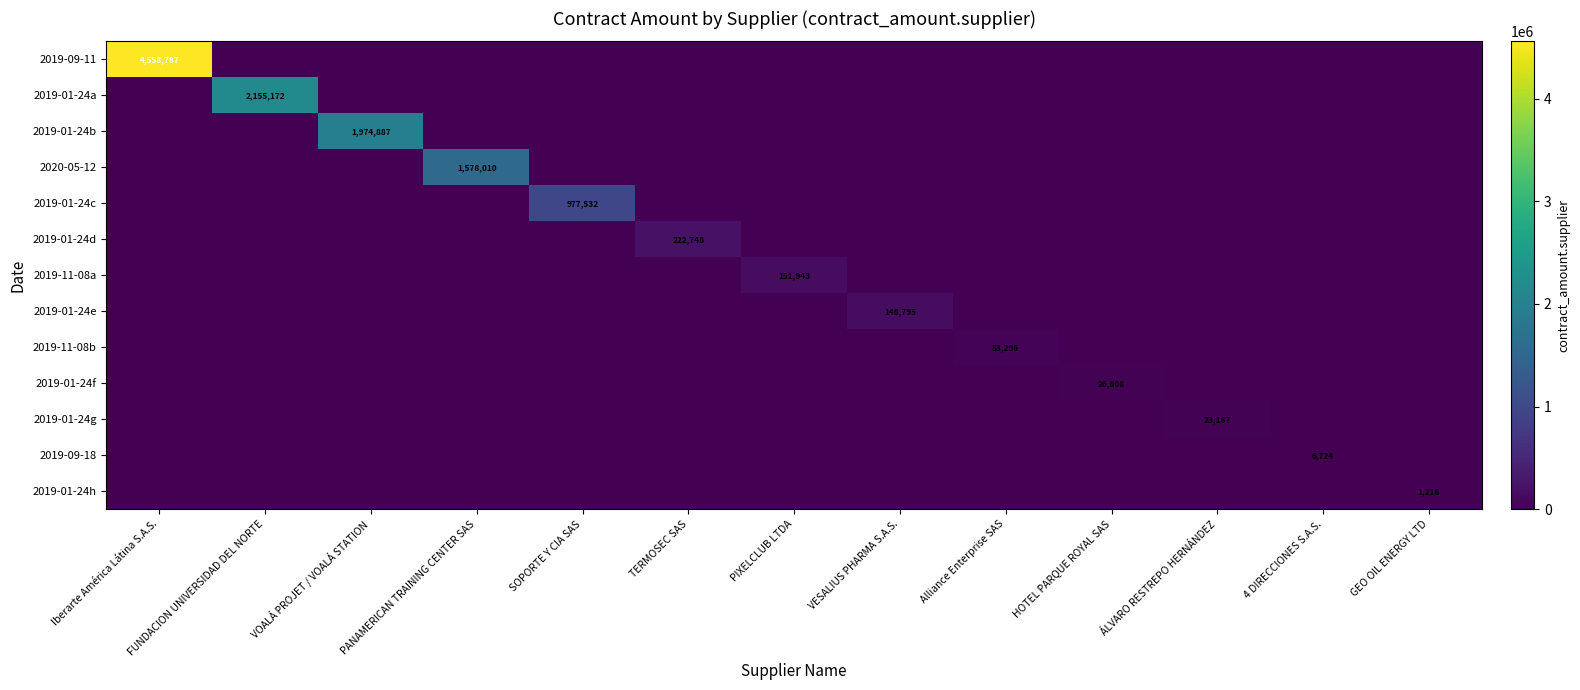

How many distinct data groups are displayed?

13